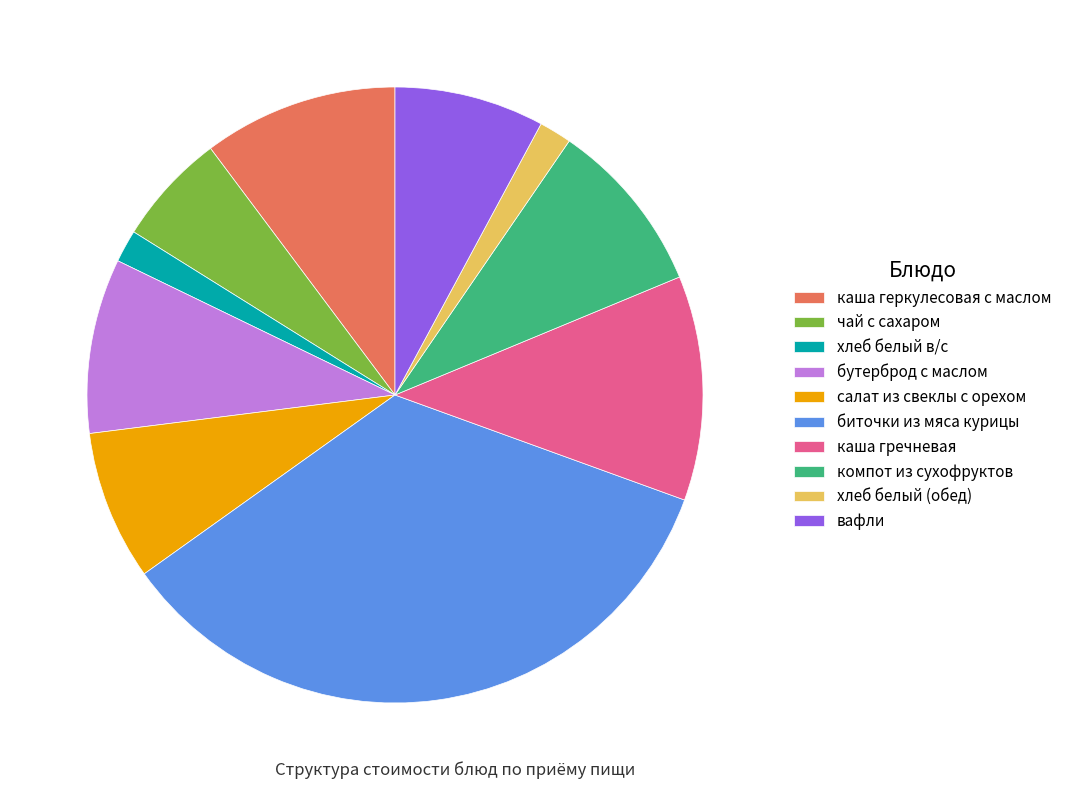

Is there a majority slice in this chart?

No